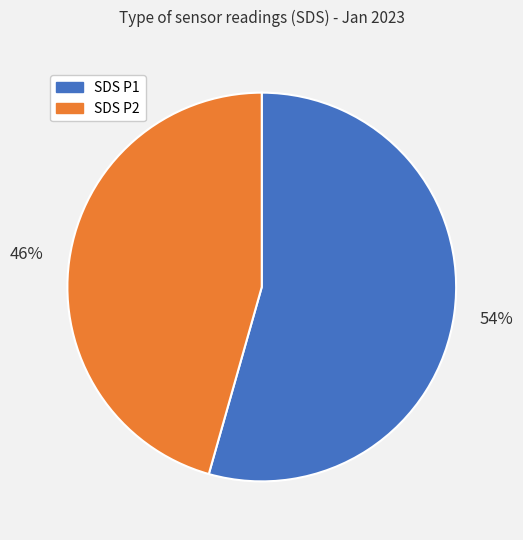

To the nearest percent, what portion does SDS P2 represent?

46%